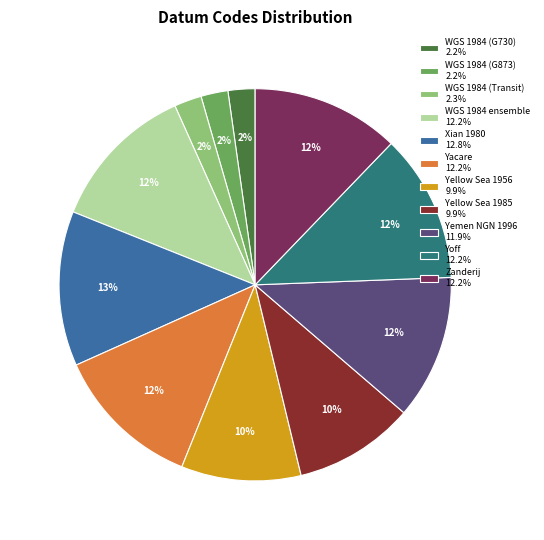

To the nearest percent, what is the average slice percentage?

9%